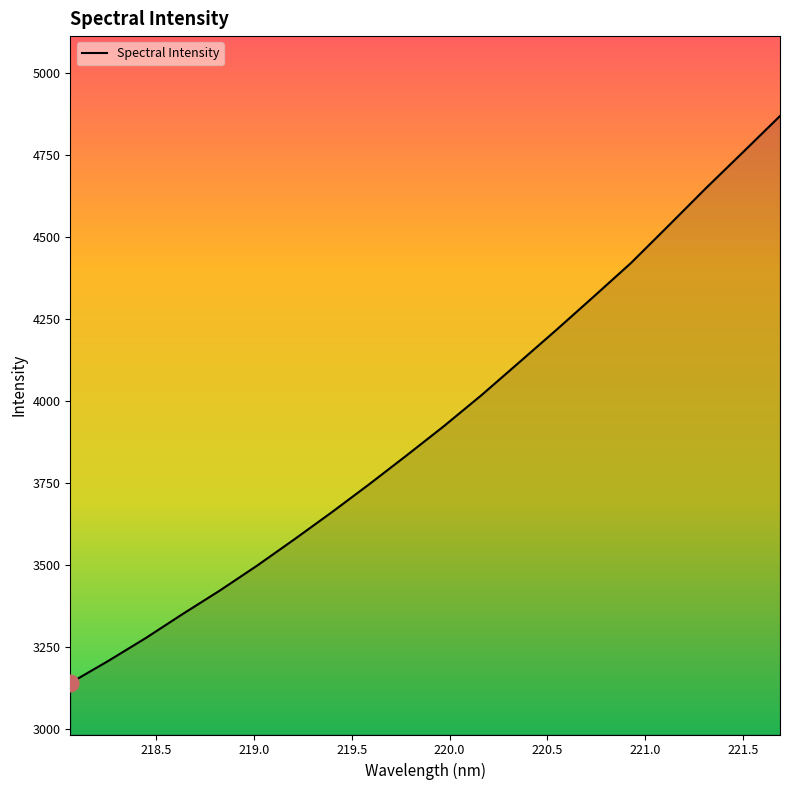

What is the sum of all values?

78530.7